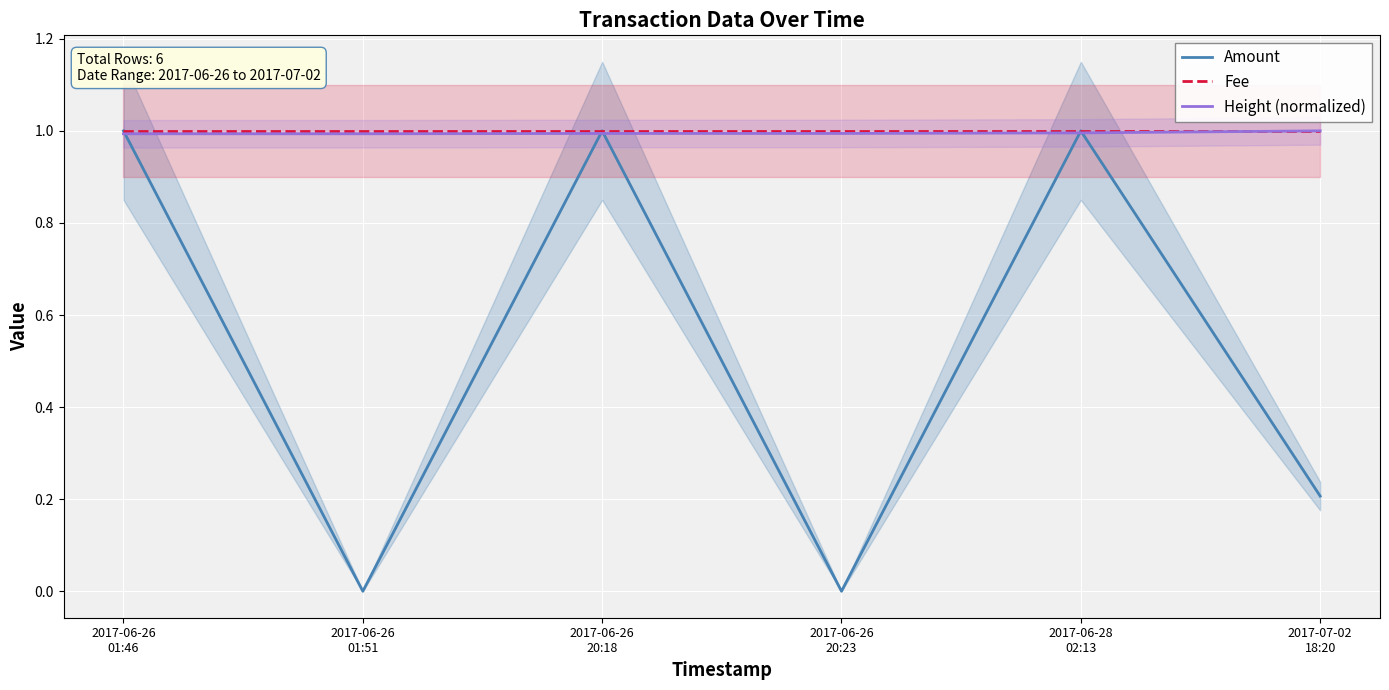

What is the value of the Height (normalized) point at the 4th from the left?

1.0